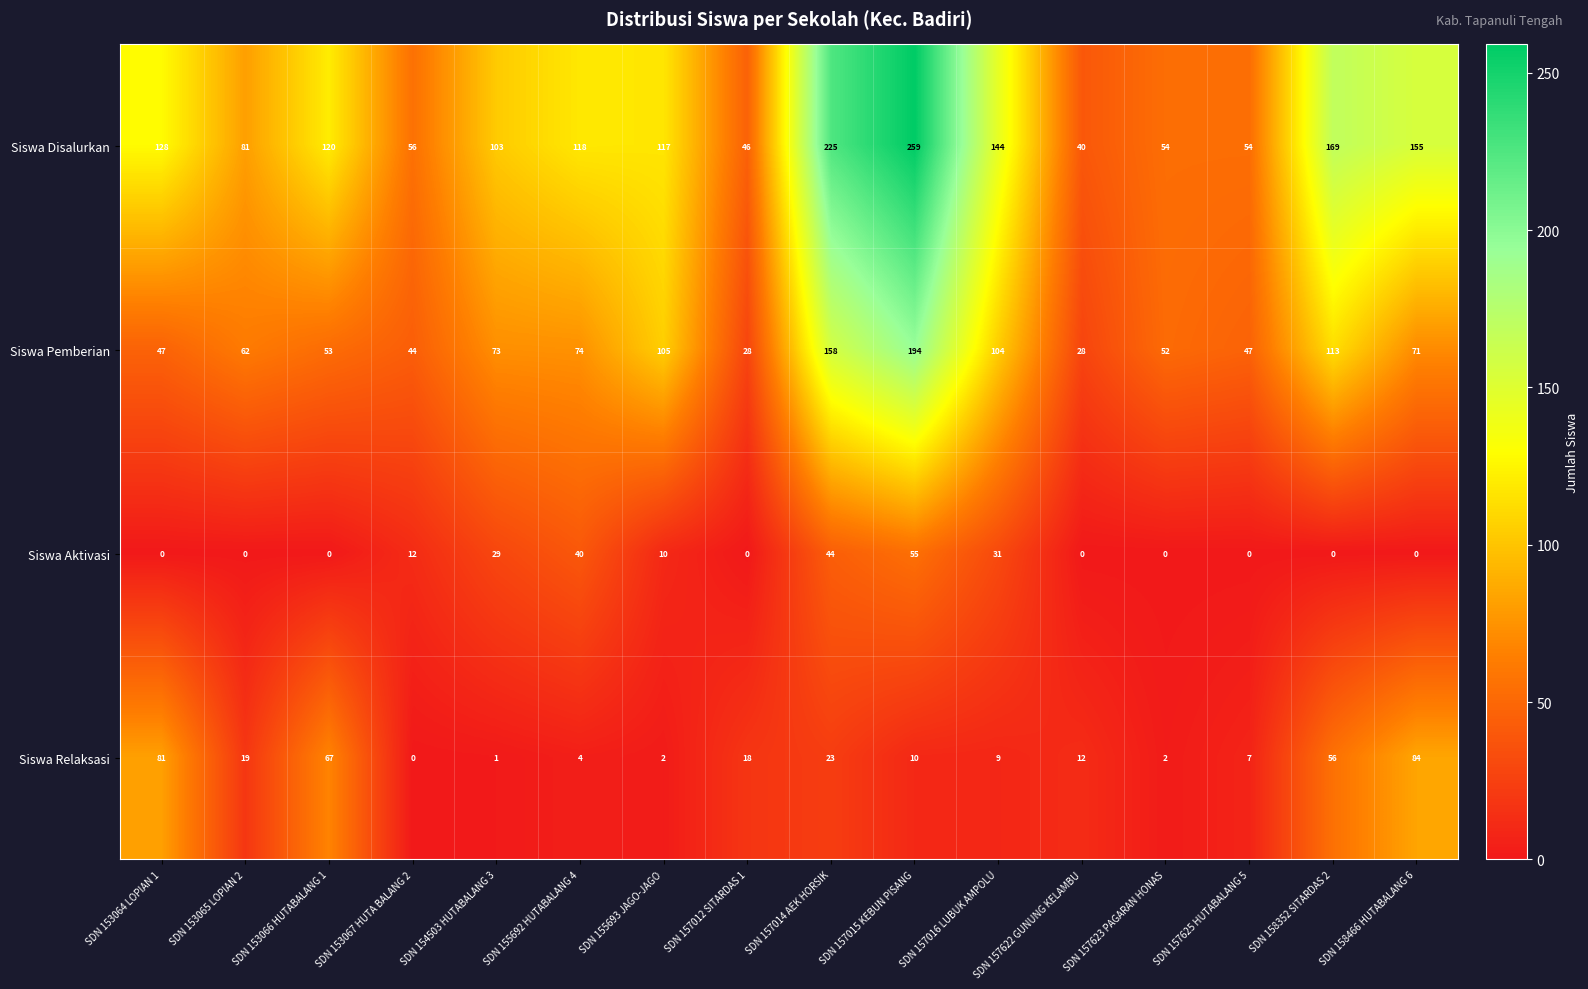

Where does the Siswa Disalurkan series first go above 118?

SDN 153064 LOPIAN 1